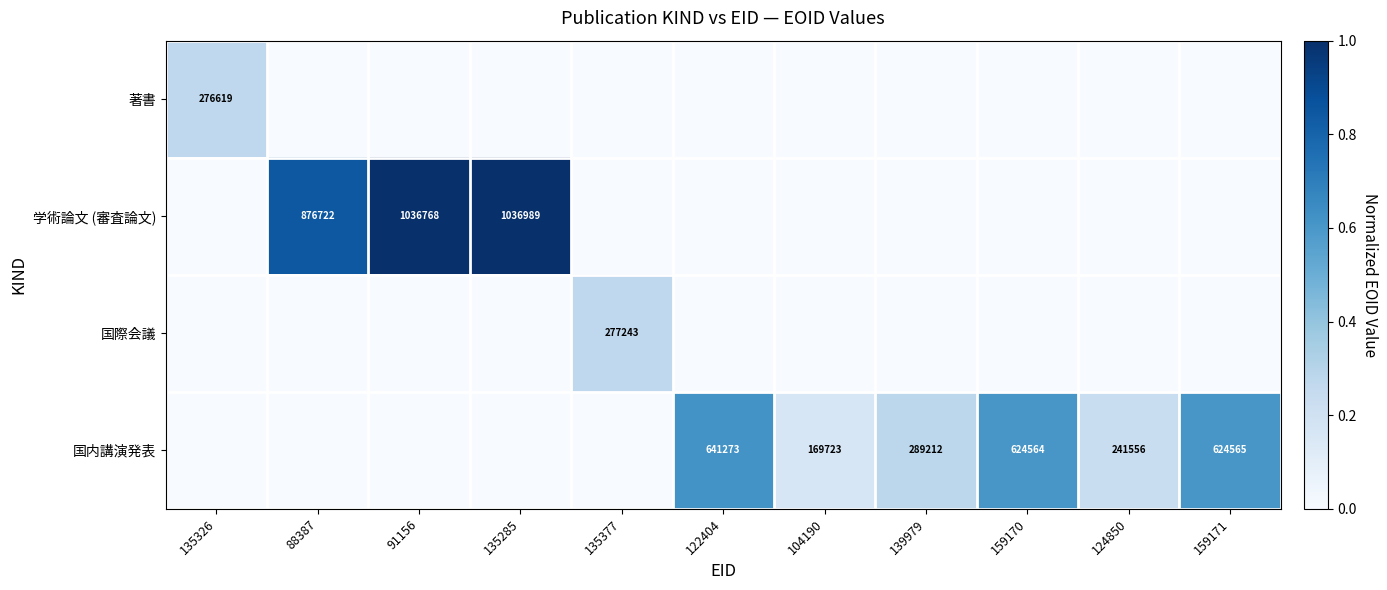

Is it true that 国内講演発表 equals 1017164 at 159170?

False